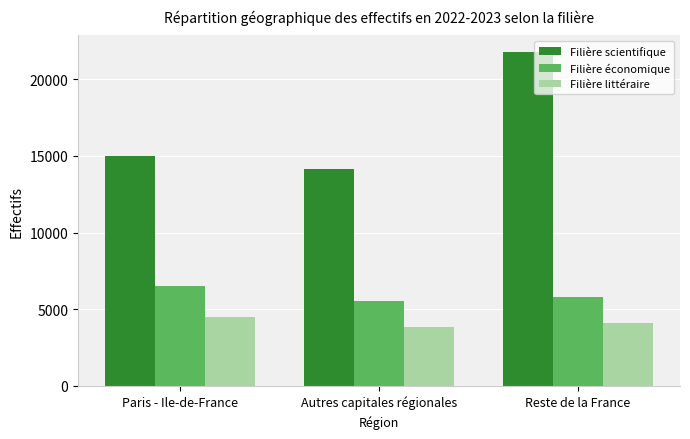

What is the spread (max minus min) of values at Autres capitales régionales?

10293